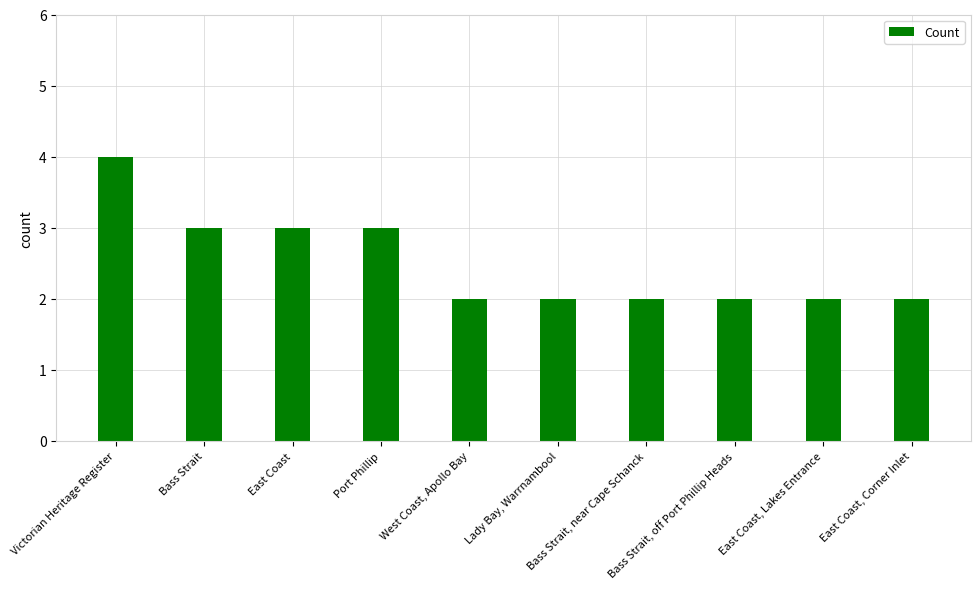

What is the value of the 9th bar from the left?

2